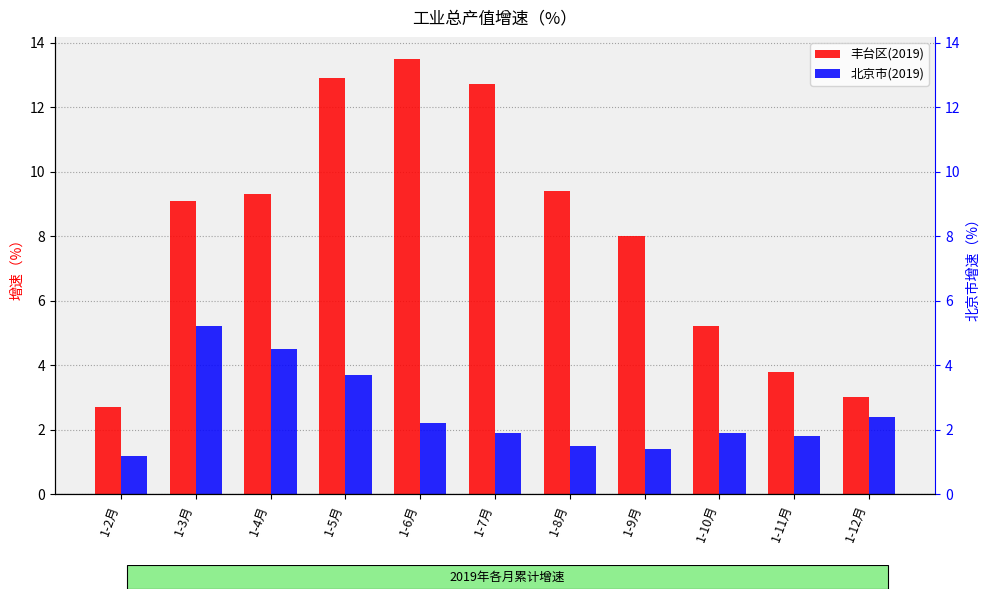

Where is 北京市(2019) nearest to the value 3?

1-12月